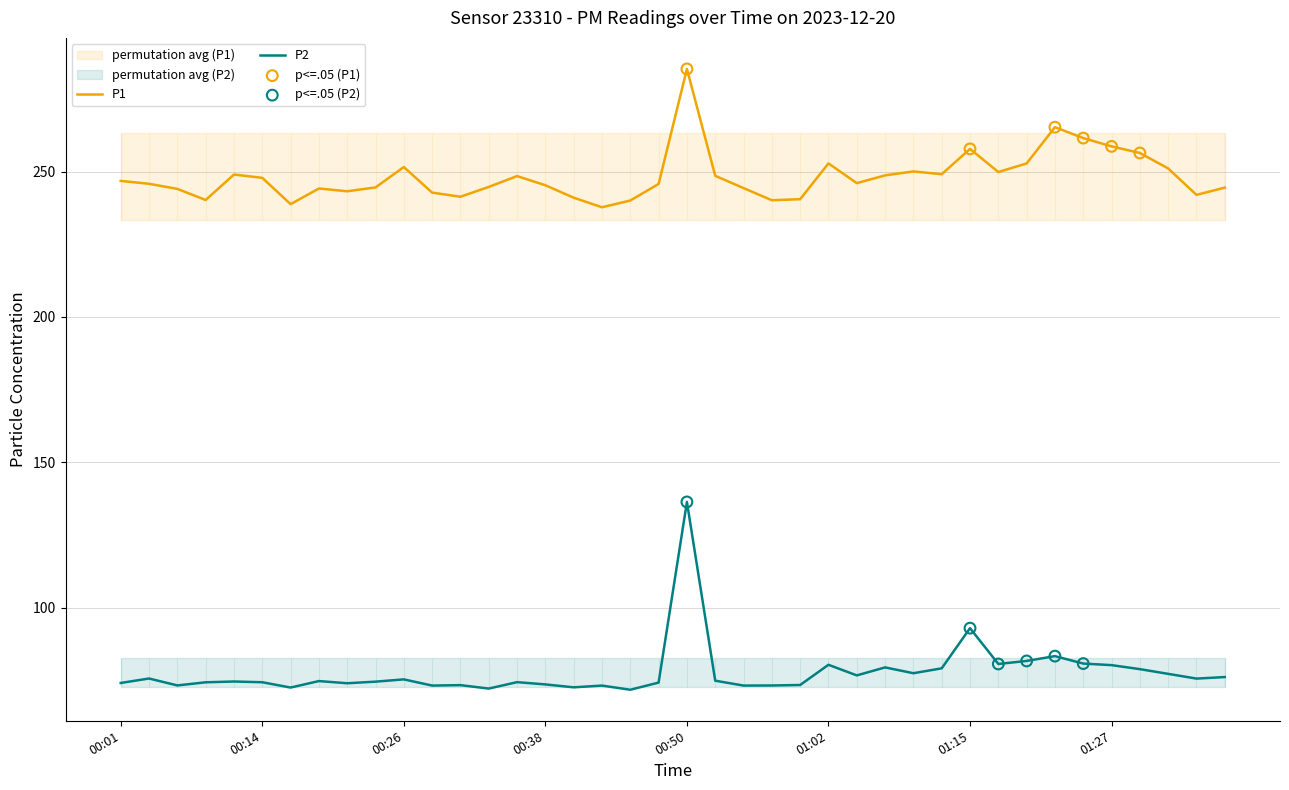

Is the value of P2 at 00:43 greater than the value of P1 at 00:28?

No